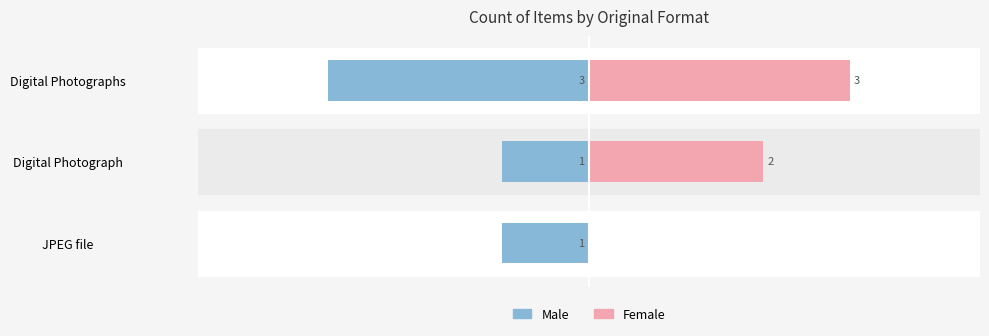

What is the difference between the highest and lowest values at Digital Photograph?

3